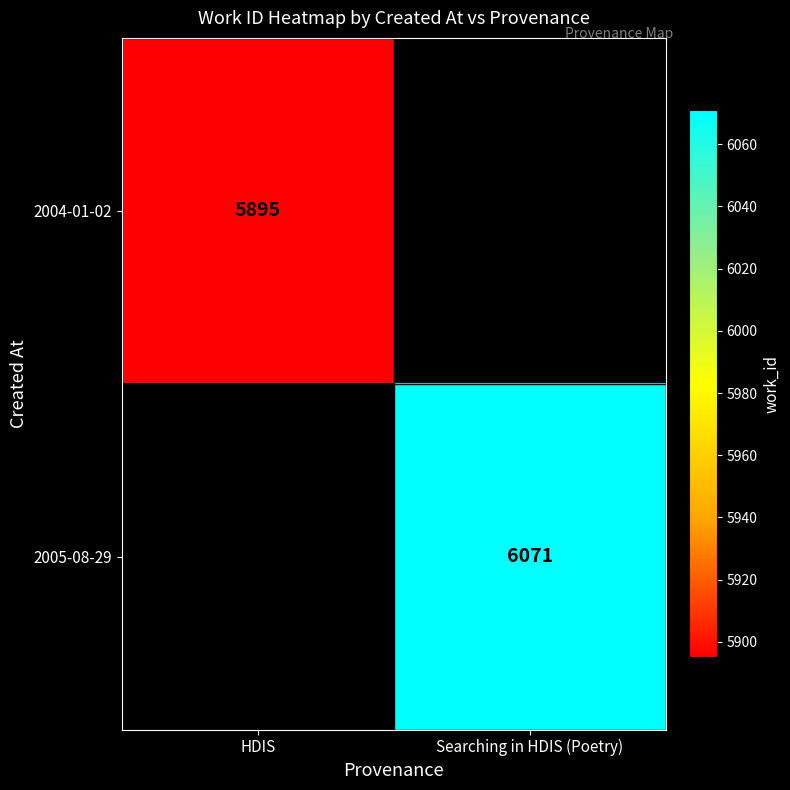

Is it true that 2004-01-02 equals 5895 at HDIS?

True